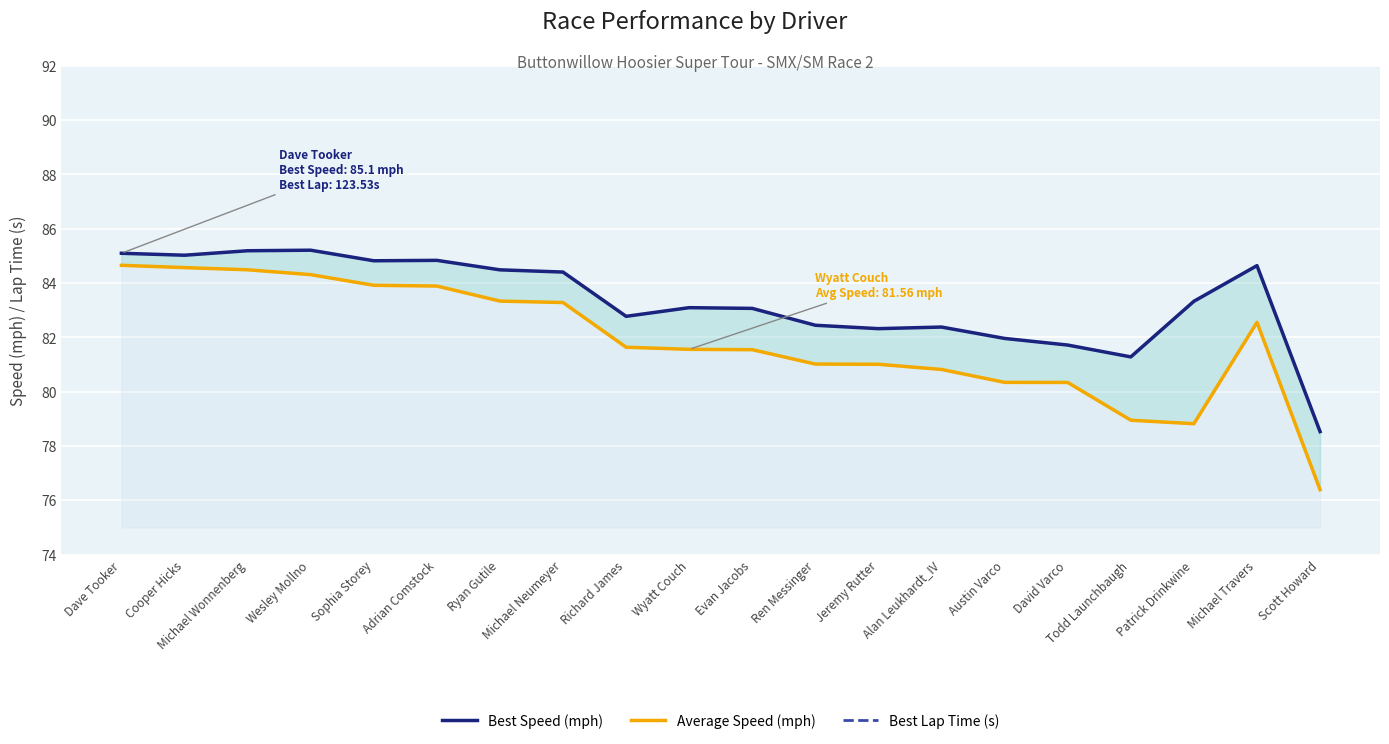

At which label does Average Speed (mph) reach its minimum?

Scott Howard